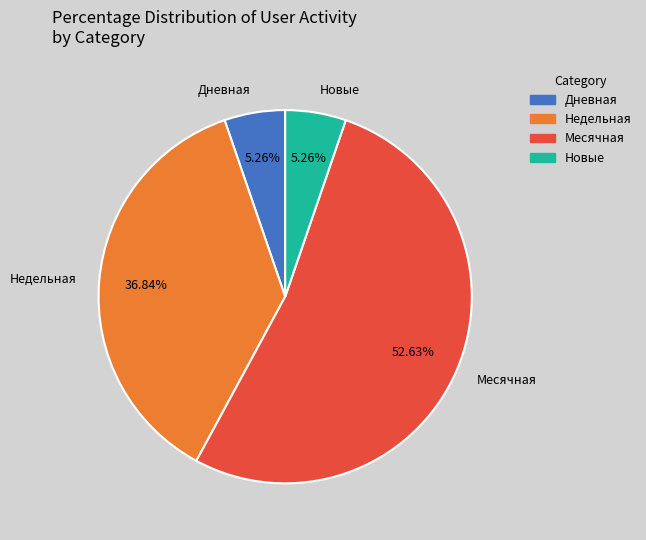

What portion of the pie excludes Недельная?

63.2%